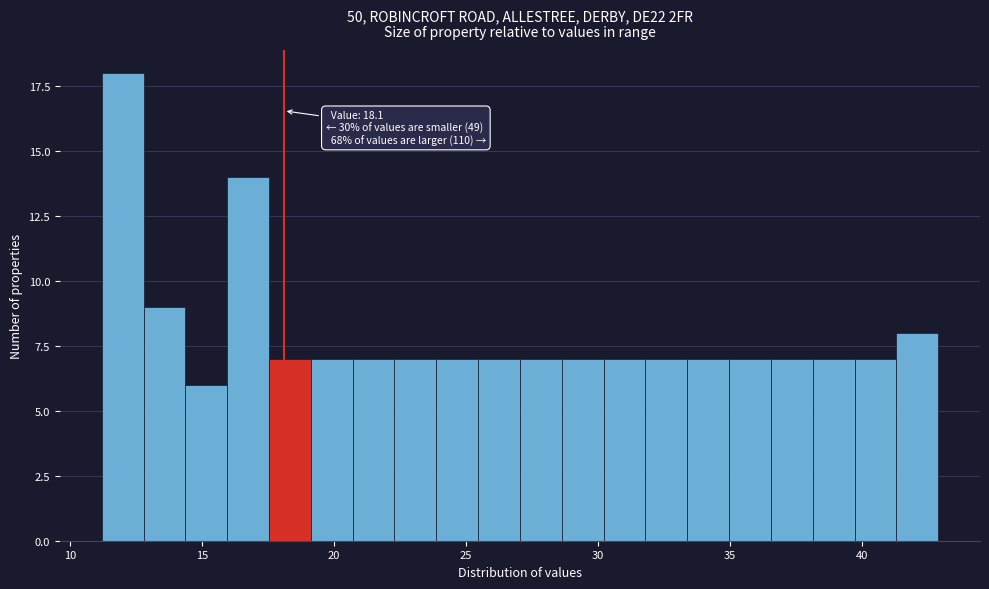

Read against the x-axis, roughly where is the centre of the tallest bar?

12.0